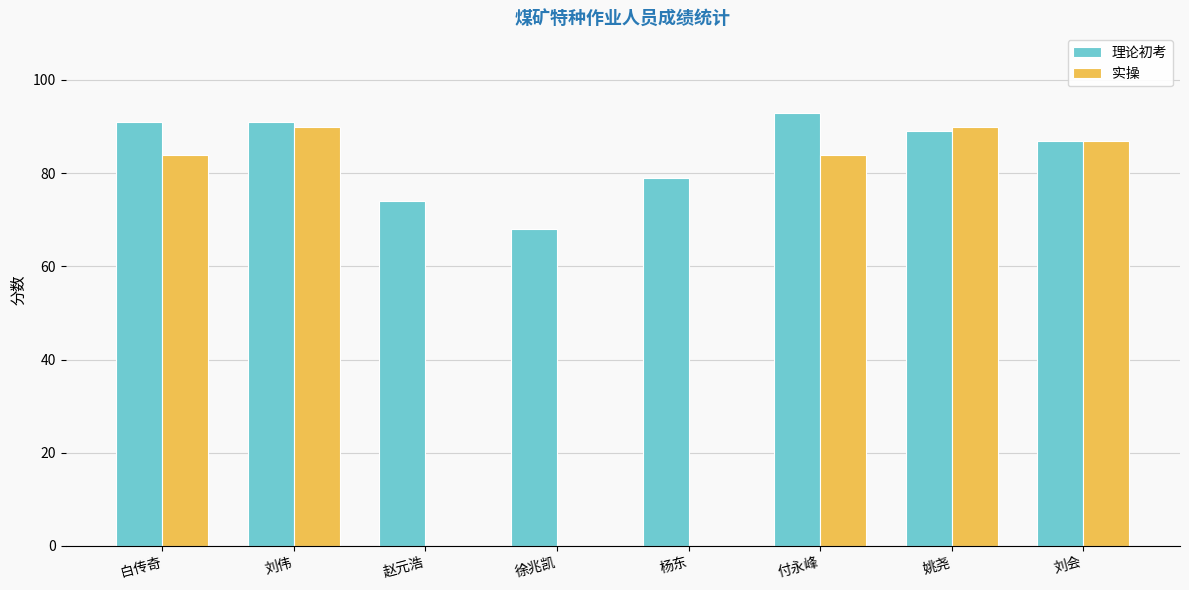

Reading right to left, list all the values displayed in this chart.

理论初考: 87	89	93	79	68	74	91	91
实操: 87	90	84	0	0	0	90	84